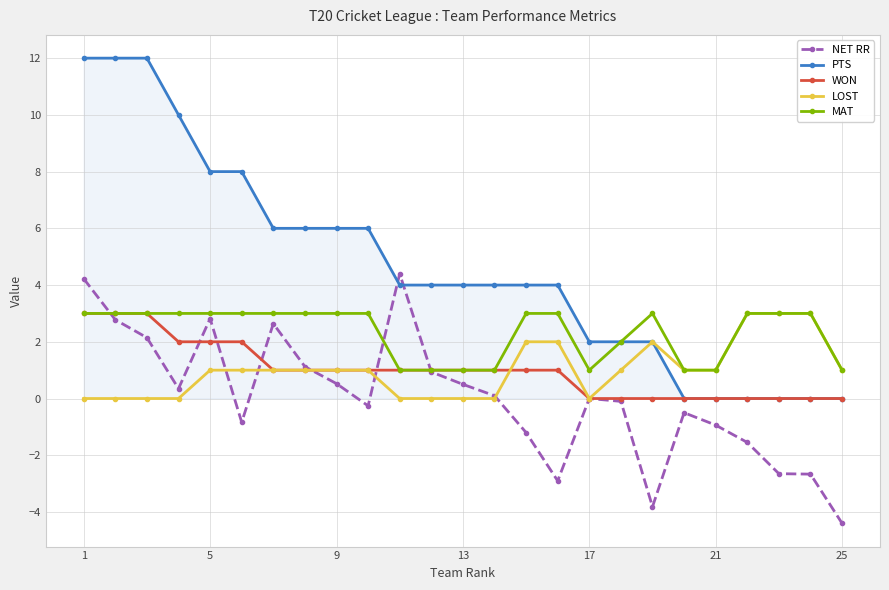

What is the highest value of the PTS series?

12.0